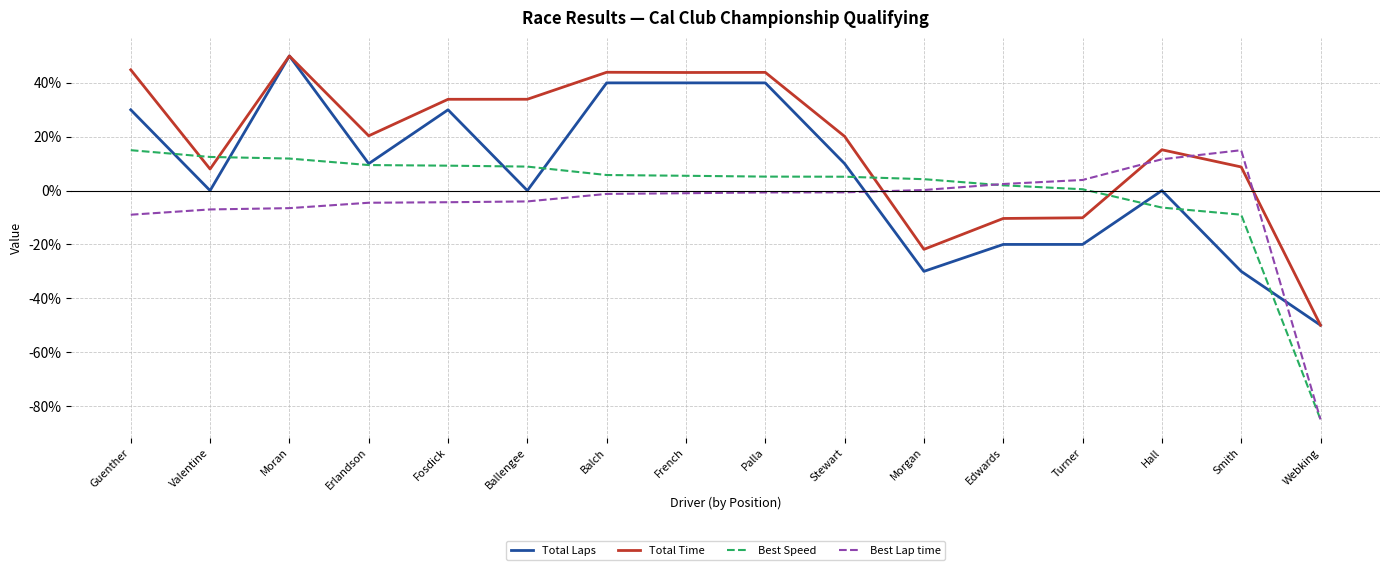

Between Valentine and Ballengee, which series saw the biggest shift?

Total Time